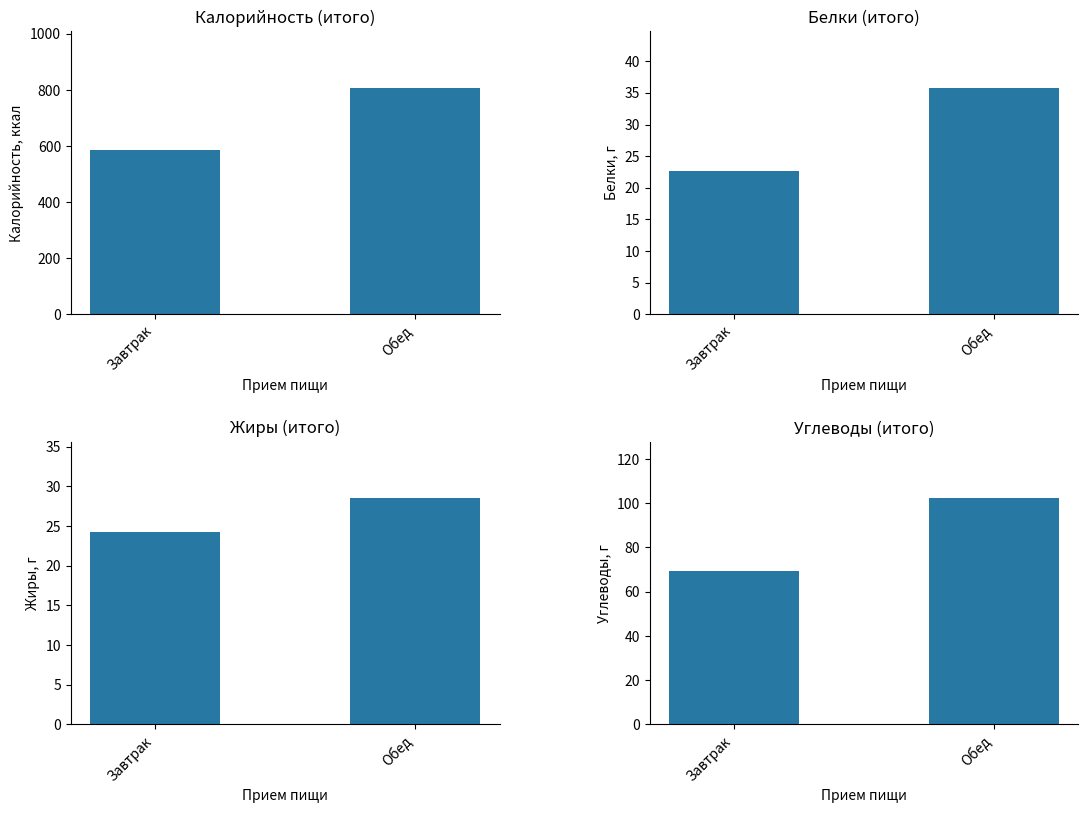

Does the chart contain any negative values?

No